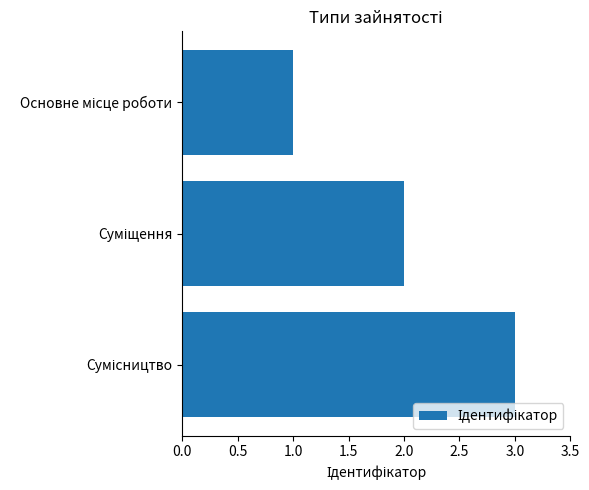

What is the greatest value displayed?

3